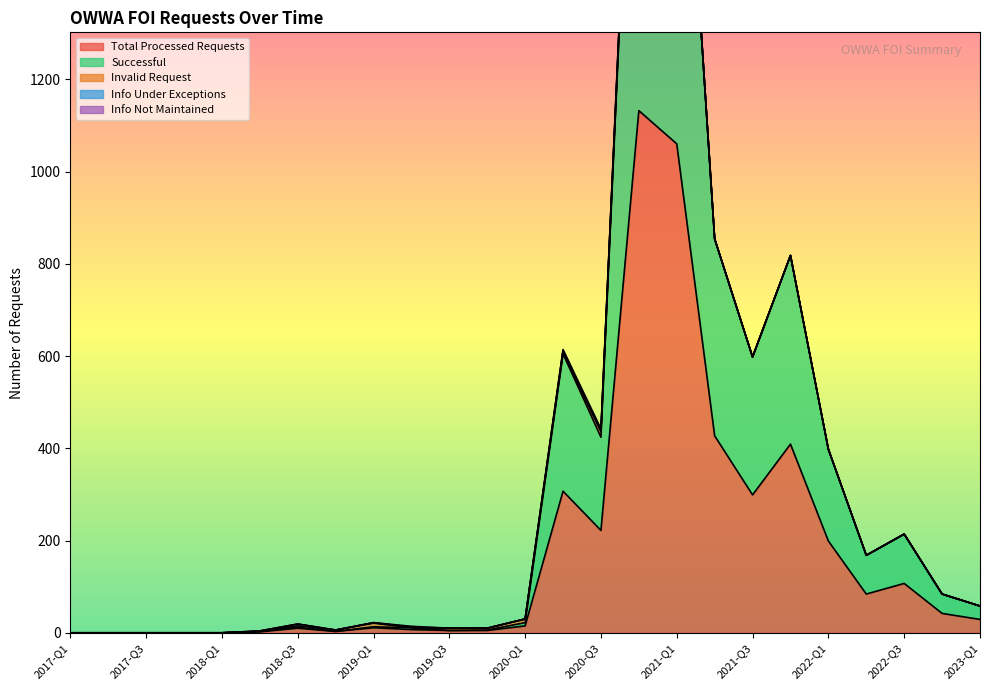

At which category is the sum across all series the highest?

2020-Q4